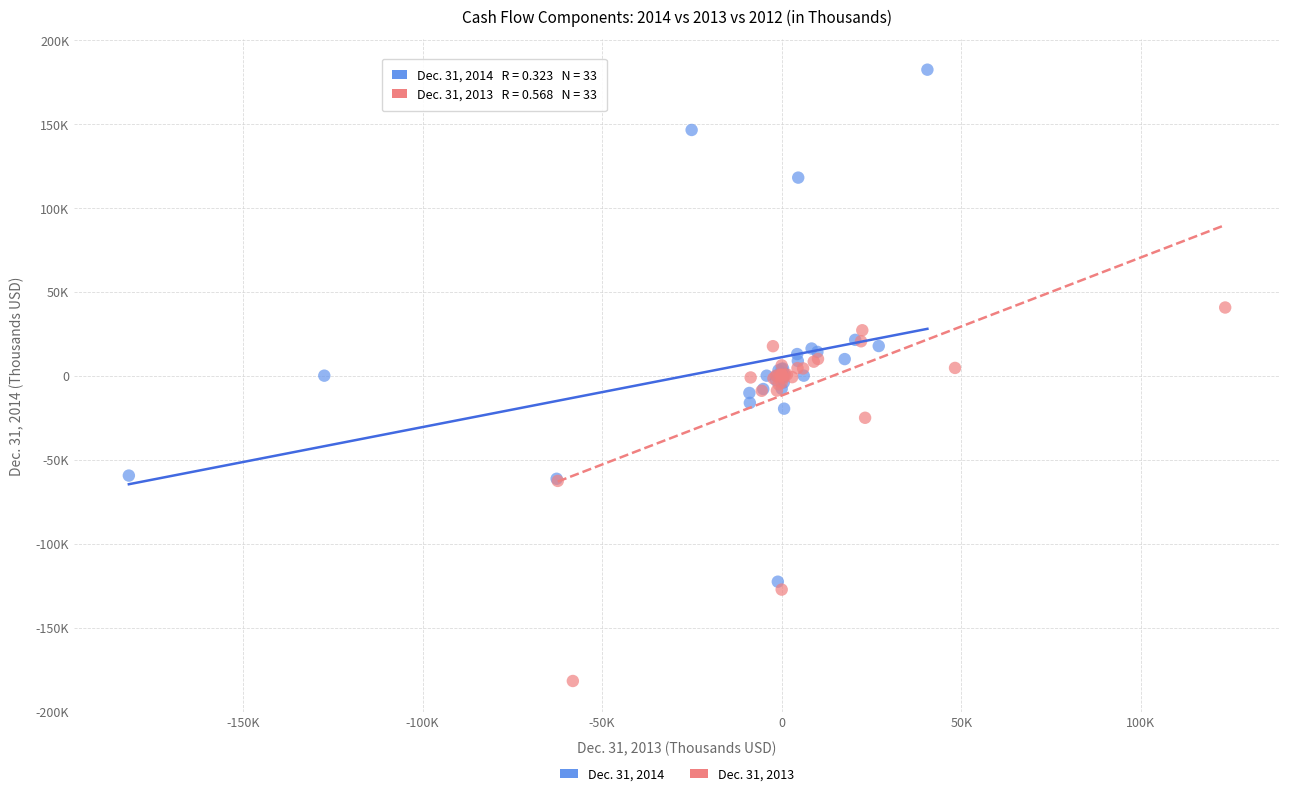

Which series contains the highest Y value?

Dec. 31, 2014